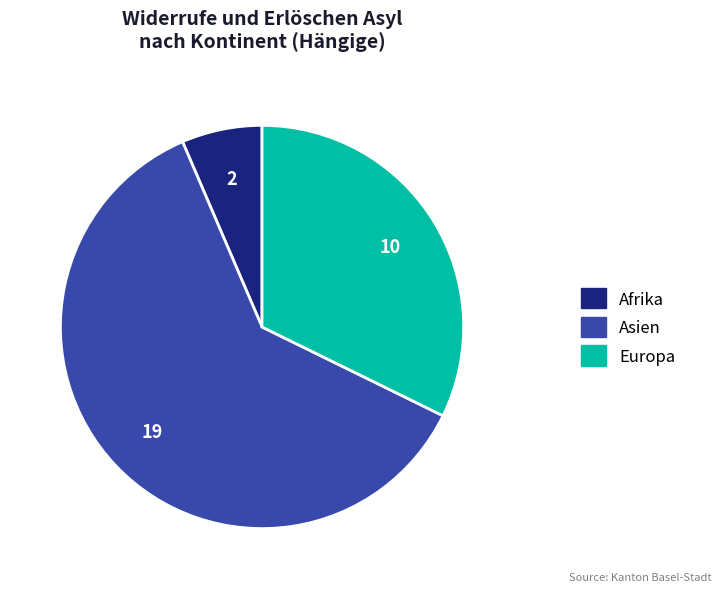

The Europa slice represents 47% of the pie. True or false?

False